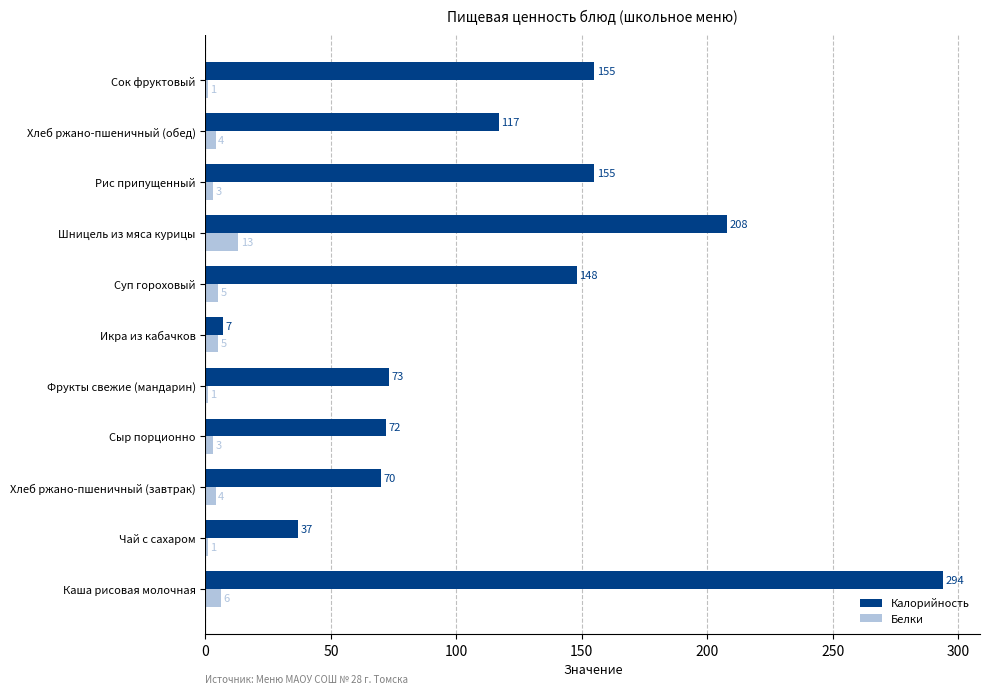

At how many categories does at least one series exceed 181?

2